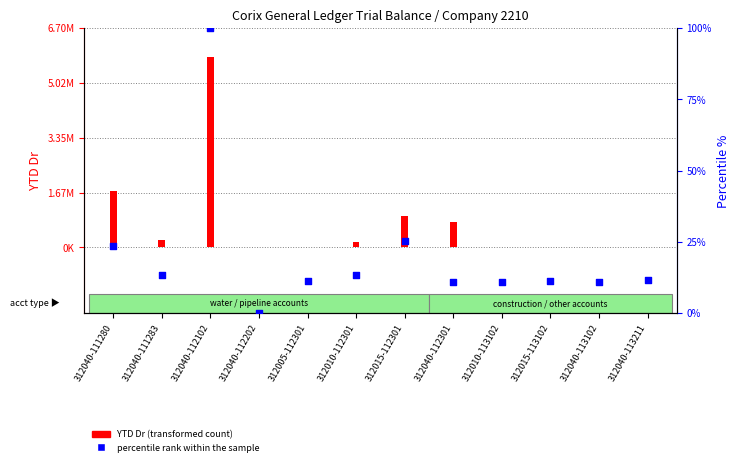

Which series reaches the minimum Y coordinate?

YTD Dr (transformed count)